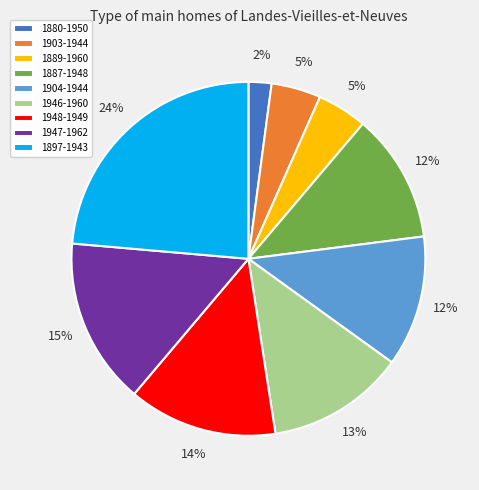

The 1904-1944 slice represents 1% of the pie. True or false?

False